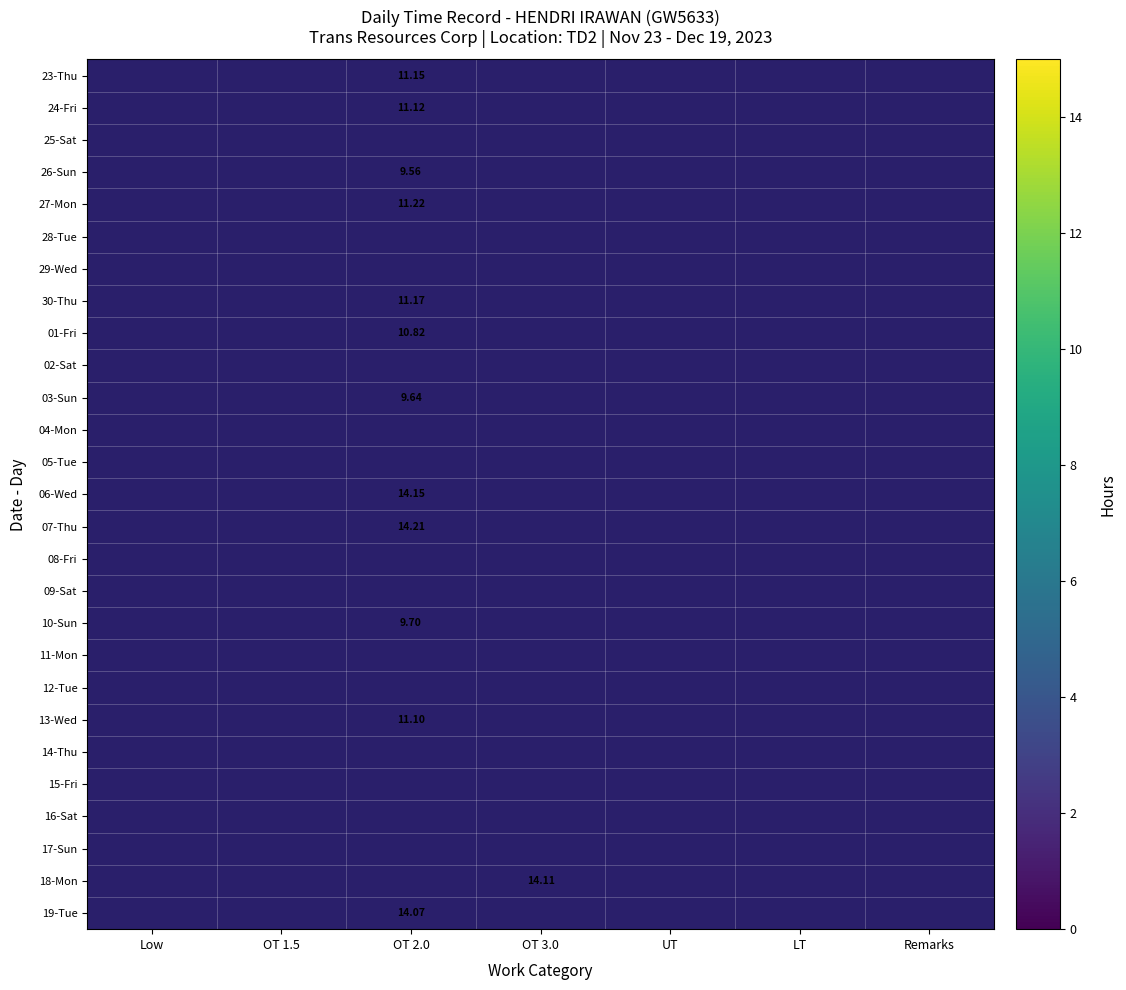

Which category has the lowest value in the 03-Sun series?

Low